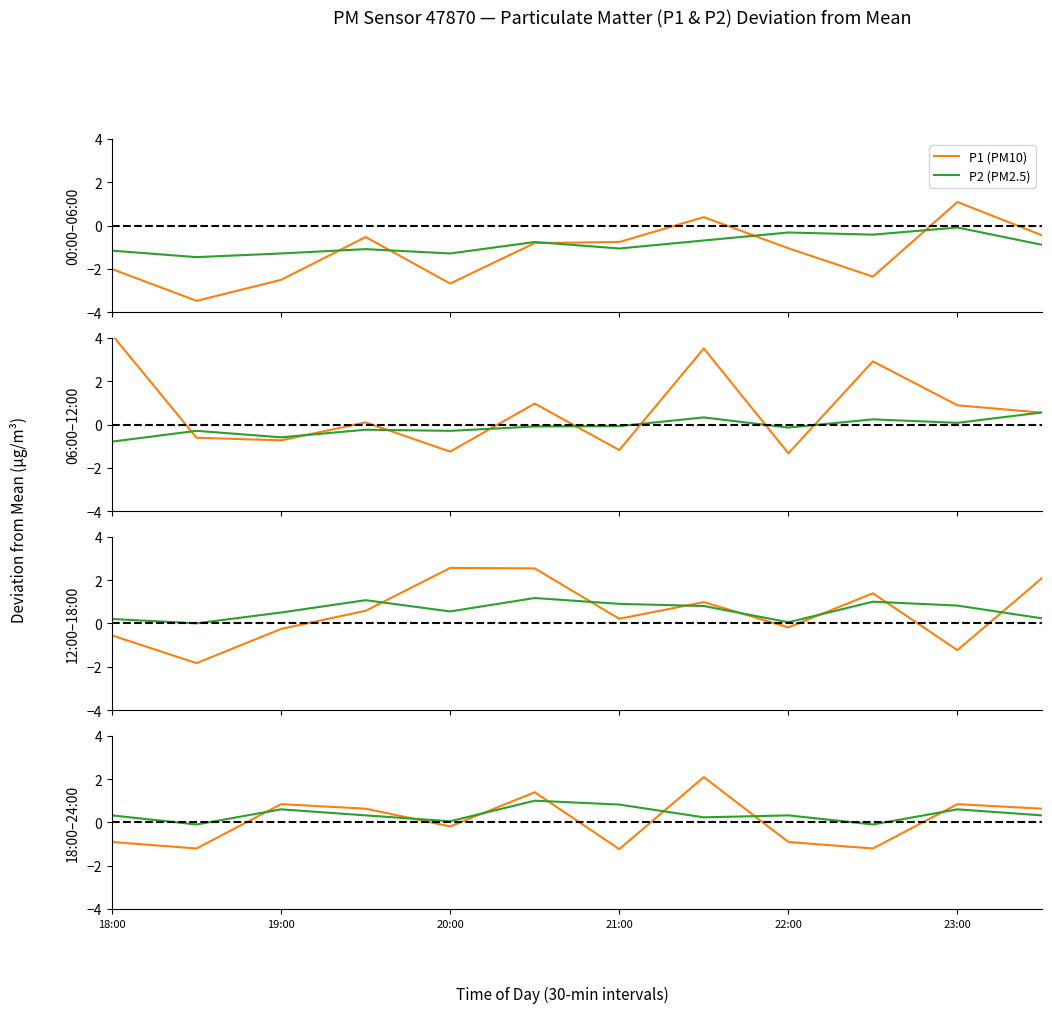

What is the difference between the maximum and minimum values in the P1 (PM10) series?

3.3